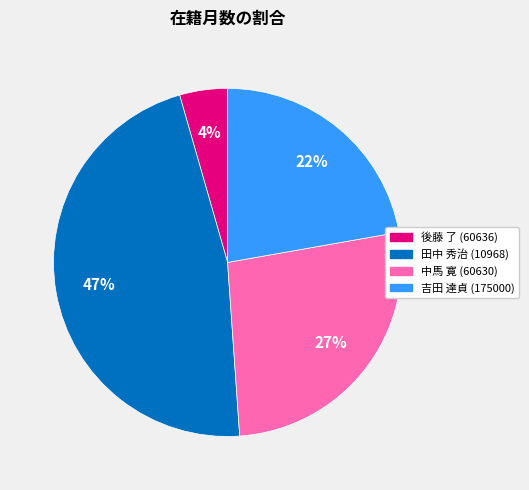

To the nearest percent, what percentage of the pie is 田中 秀治 (10968)?

47%